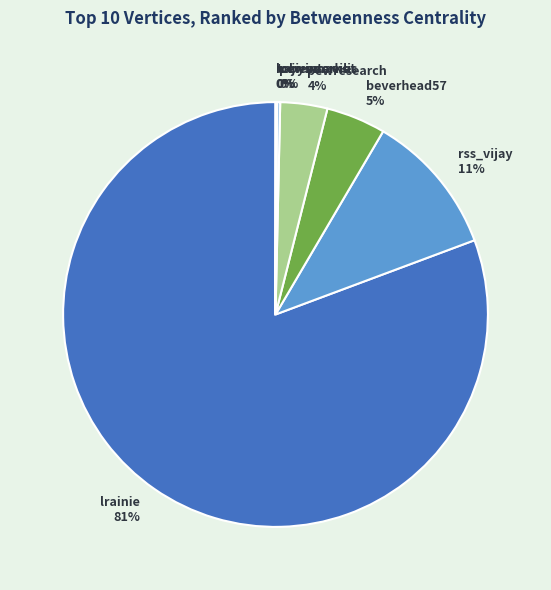

Is there a majority slice in this chart?

Yes